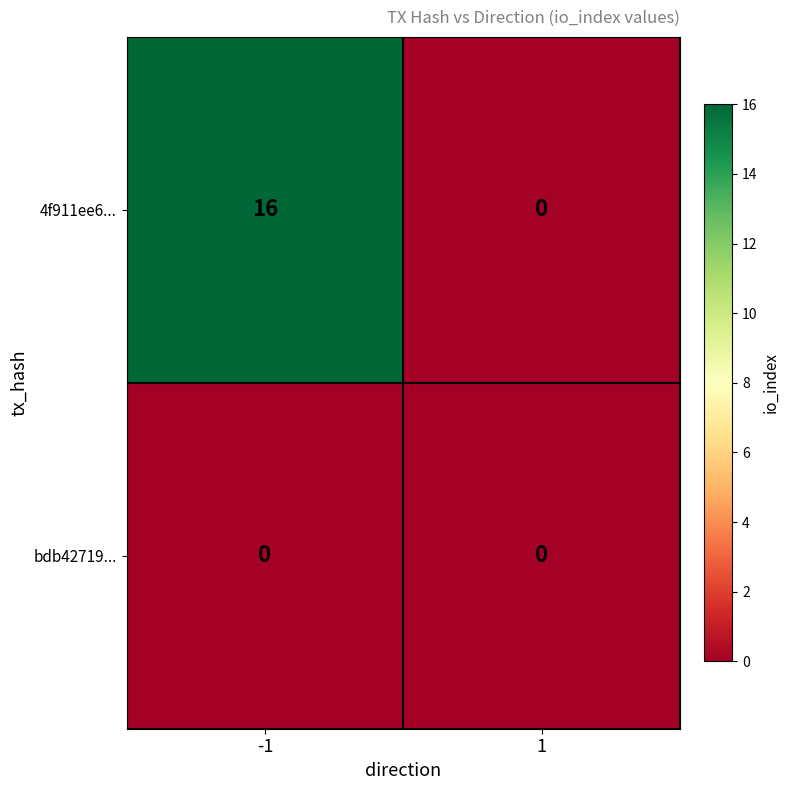

Reading left to right, extract all data points from this chart.

4f911ee6...: -1=16	1=0
bdb42719...: -1=0	1=0